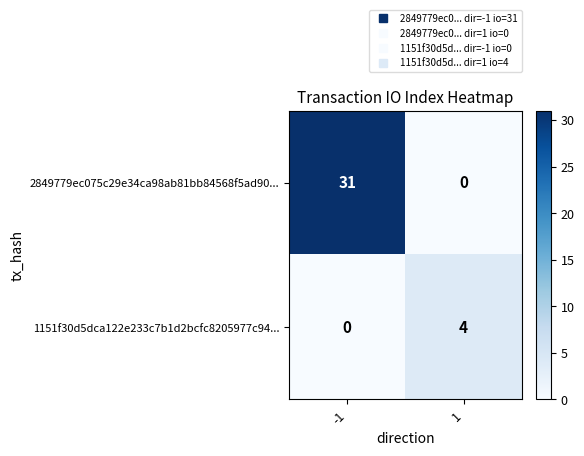

At how many categories does at least one series exceed 20?

1